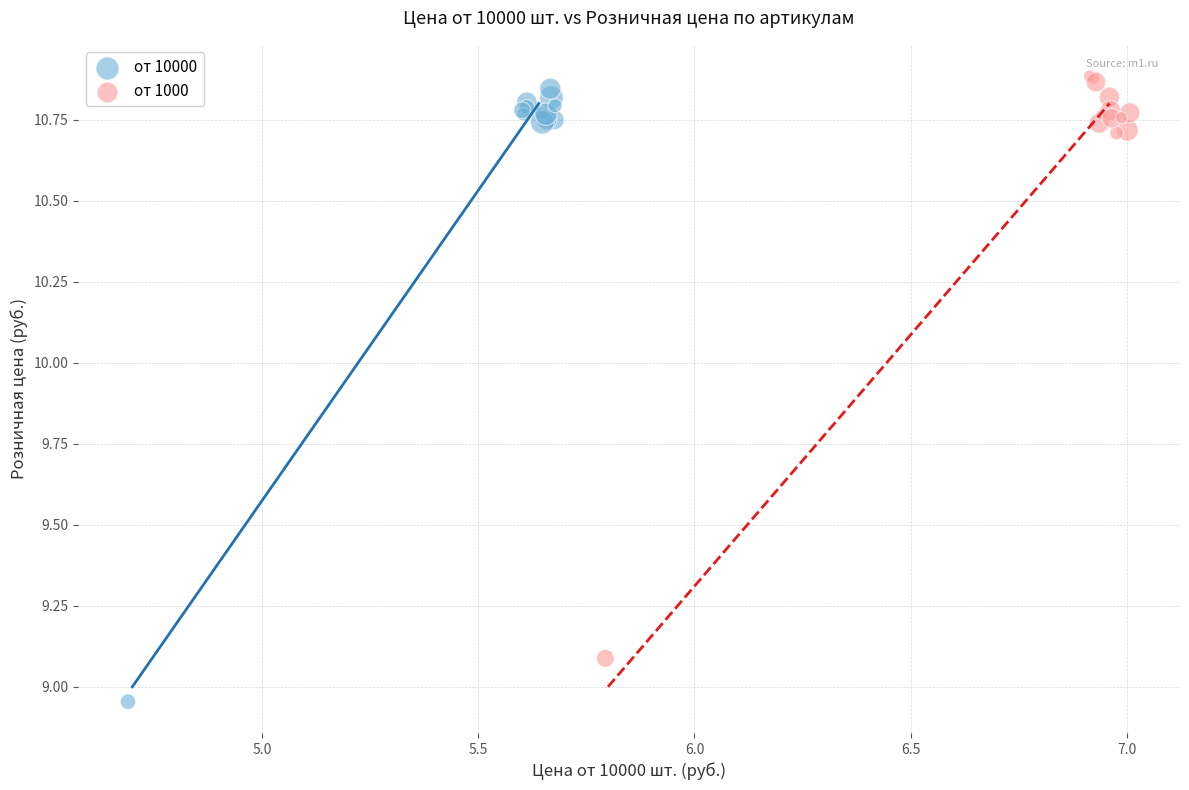

Which series contains the highest Y value?

от 1000